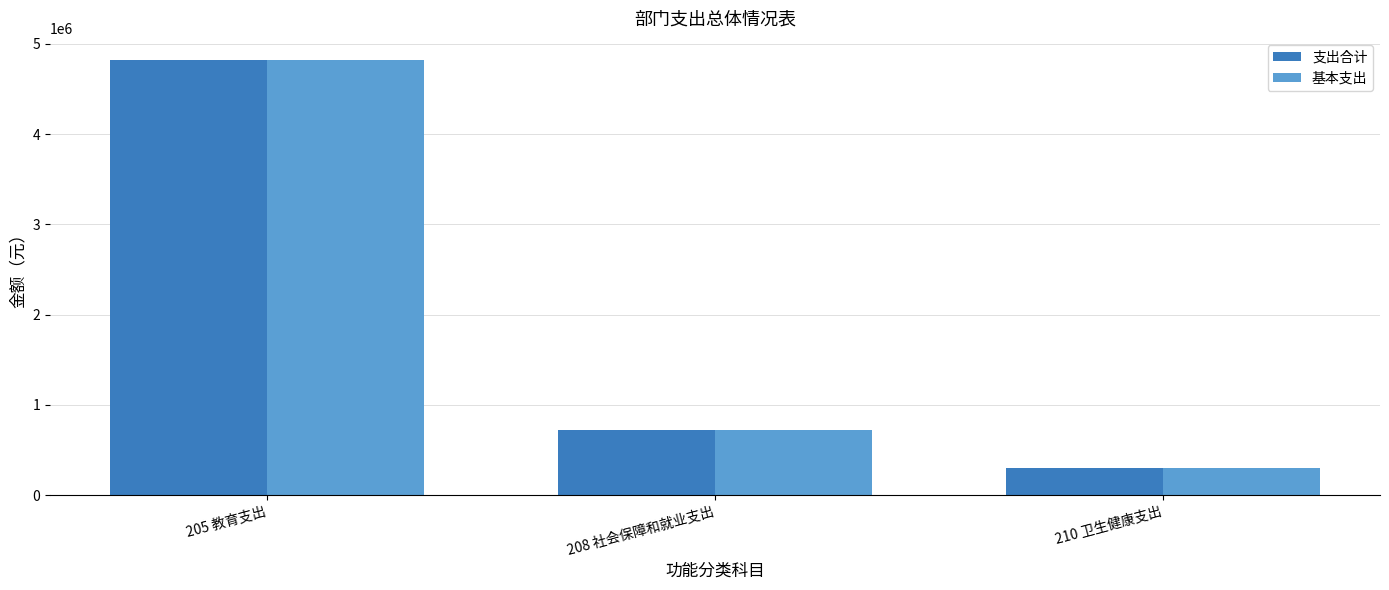

What is the minimum value for 基本支出?

298342.0